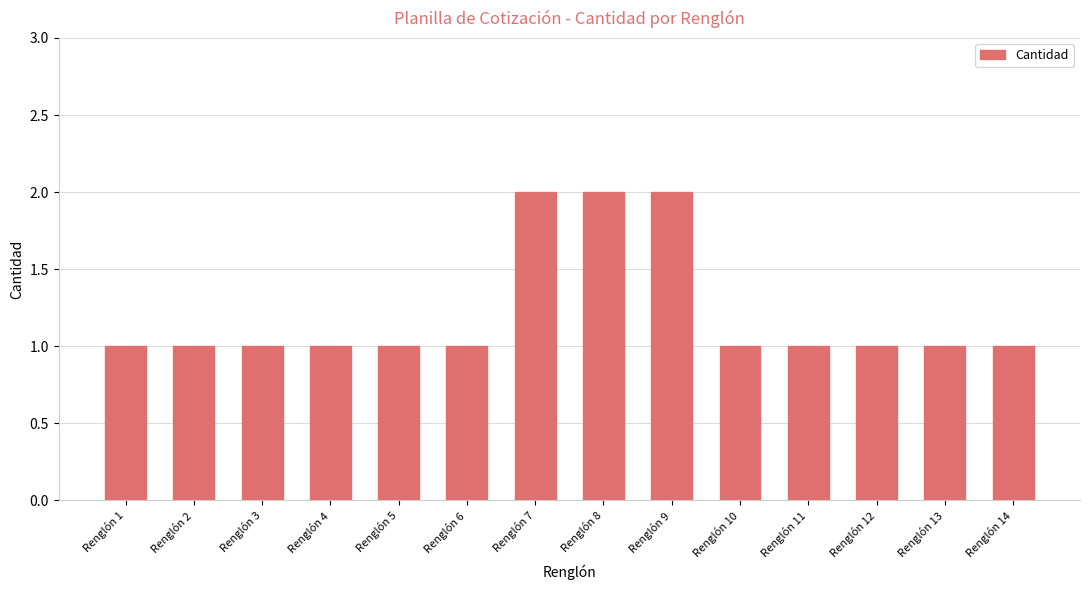

What is the ratio of the value at Renglón 14 to the value at Renglón 1?

1.0